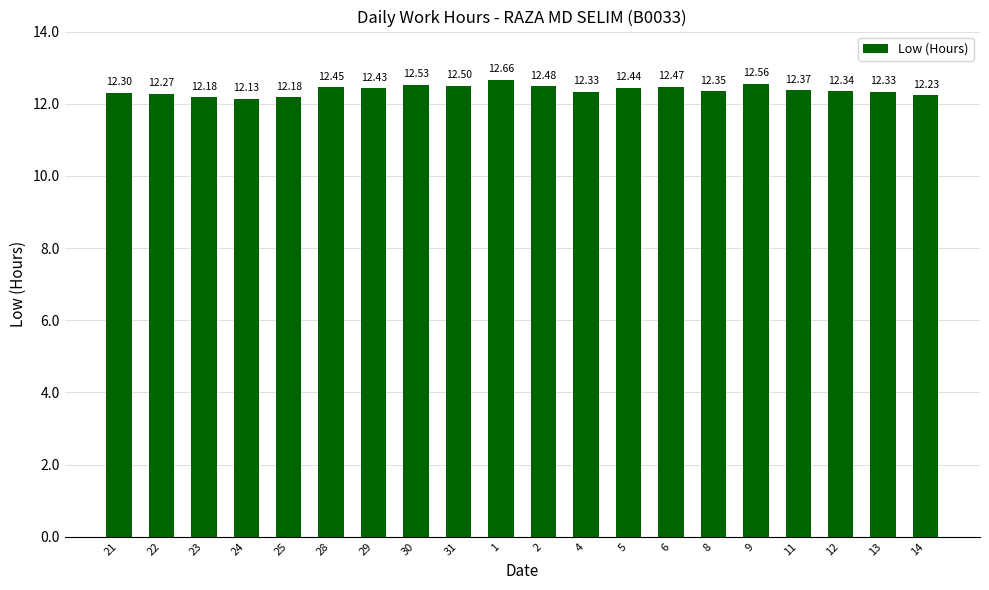

What is the change in value from 24 to 31?

+0.4